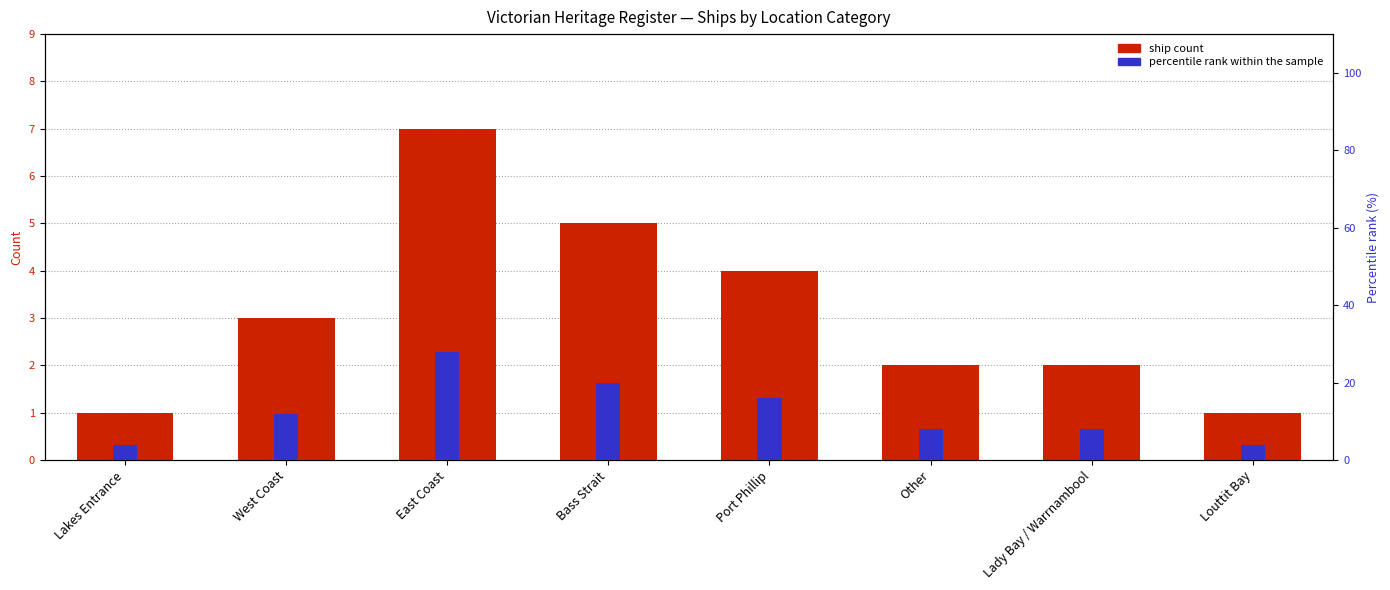

List the labels in order of ship count value, largest first.

East Coast, Bass Strait, Port Phillip, West Coast, Other, Lady Bay / Warrnambool, Lakes Entrance, Louttit Bay